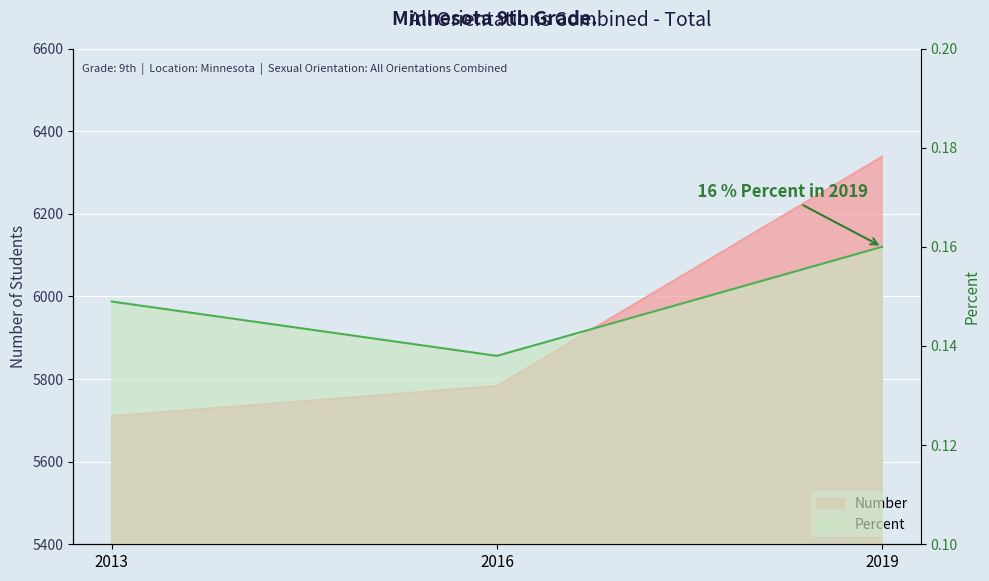

How many data points in Number are less than 5783?

1